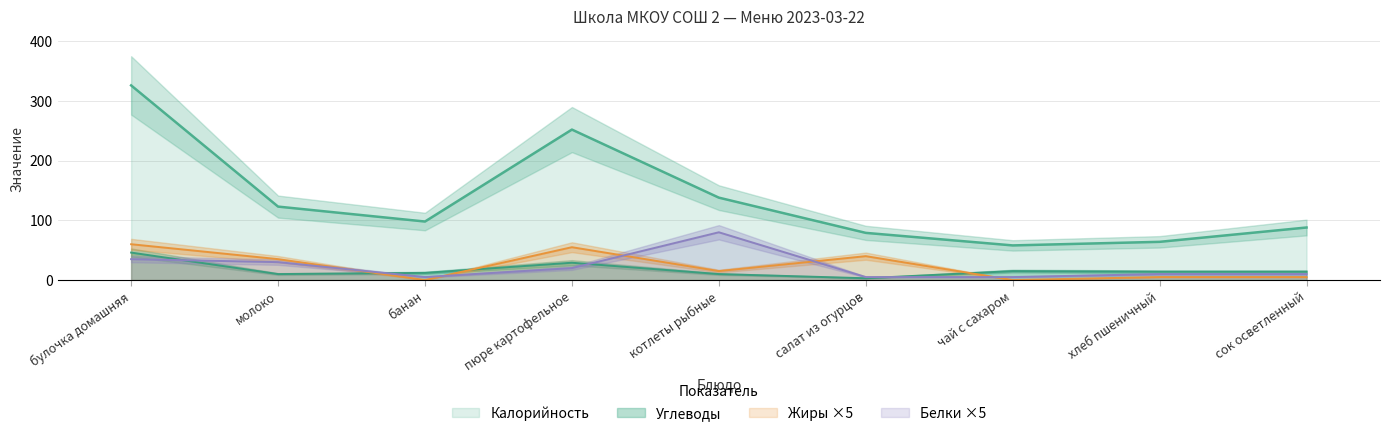

In Белки, how many points are lower than both neighbors (excluding endpoints)?

1